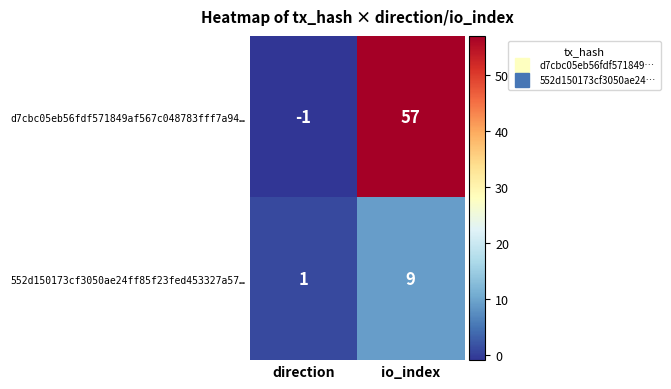

What is the difference between the highest and lowest values at io_index?

48